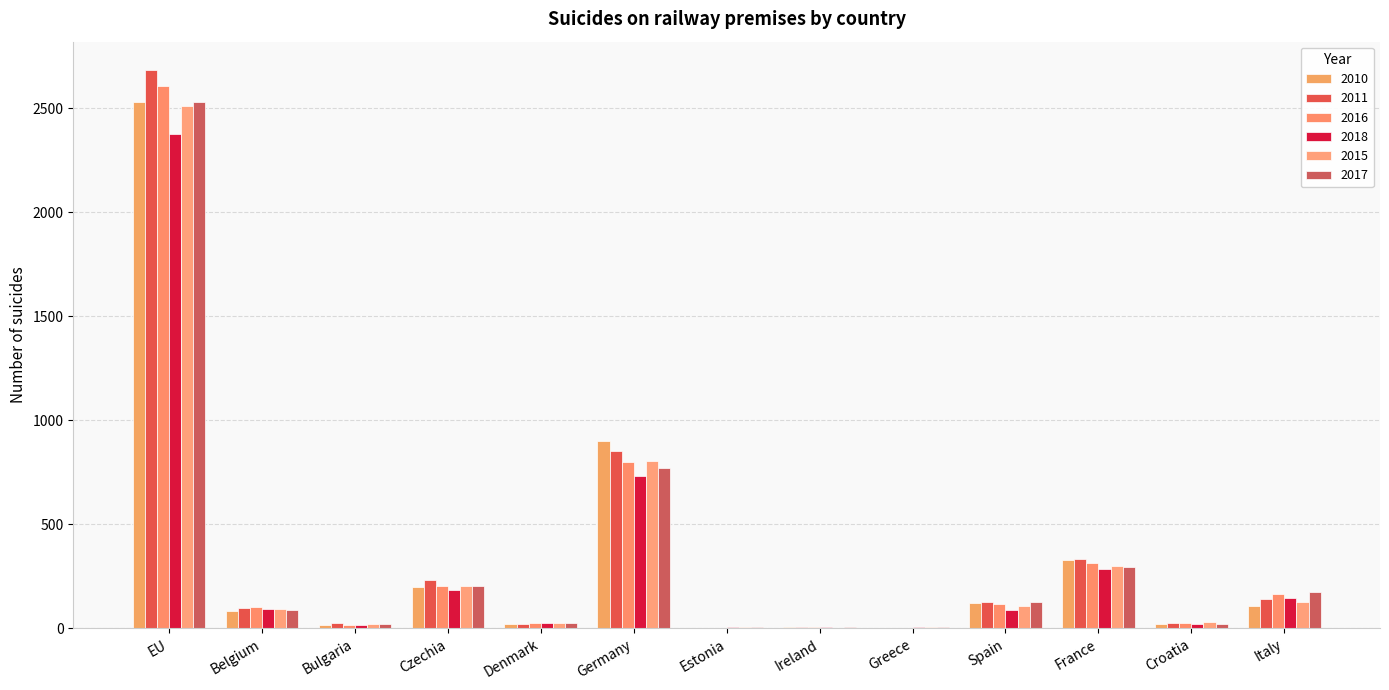

What is the value of the 2010 bar at the 12th from the left?

19